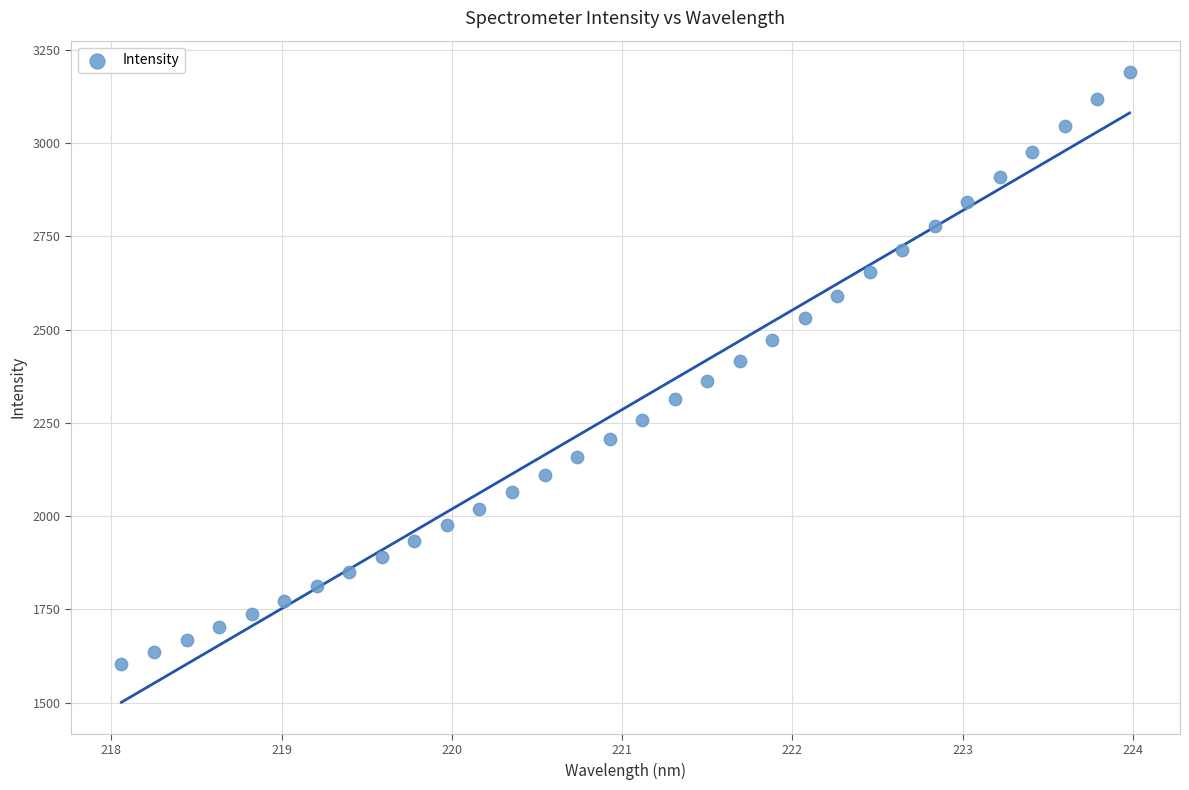

What is the range of X values (max minus min)?

5.9